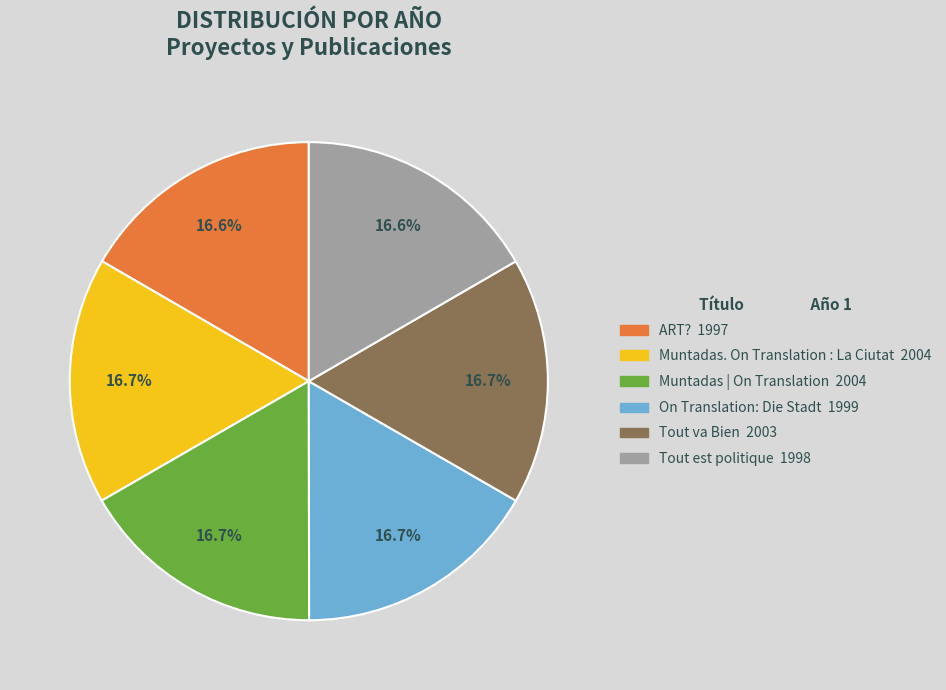

Is it true that Muntadas | On Translation is 17% of the pie?

True